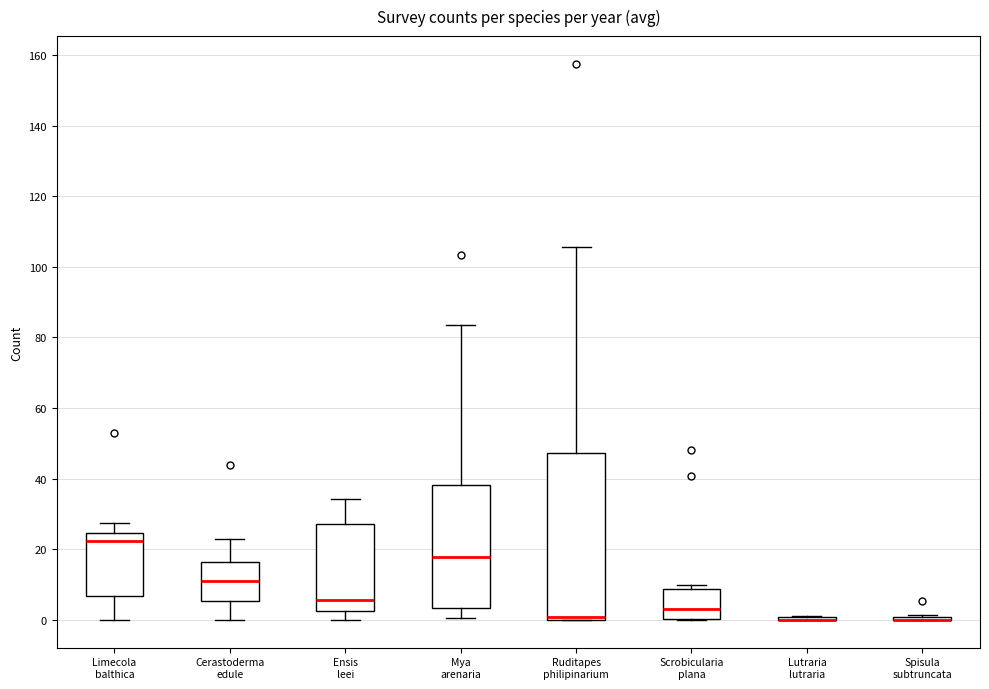

Which box is the tallest, from its lower edge to its upper edge?

Ruditapes philipinarium